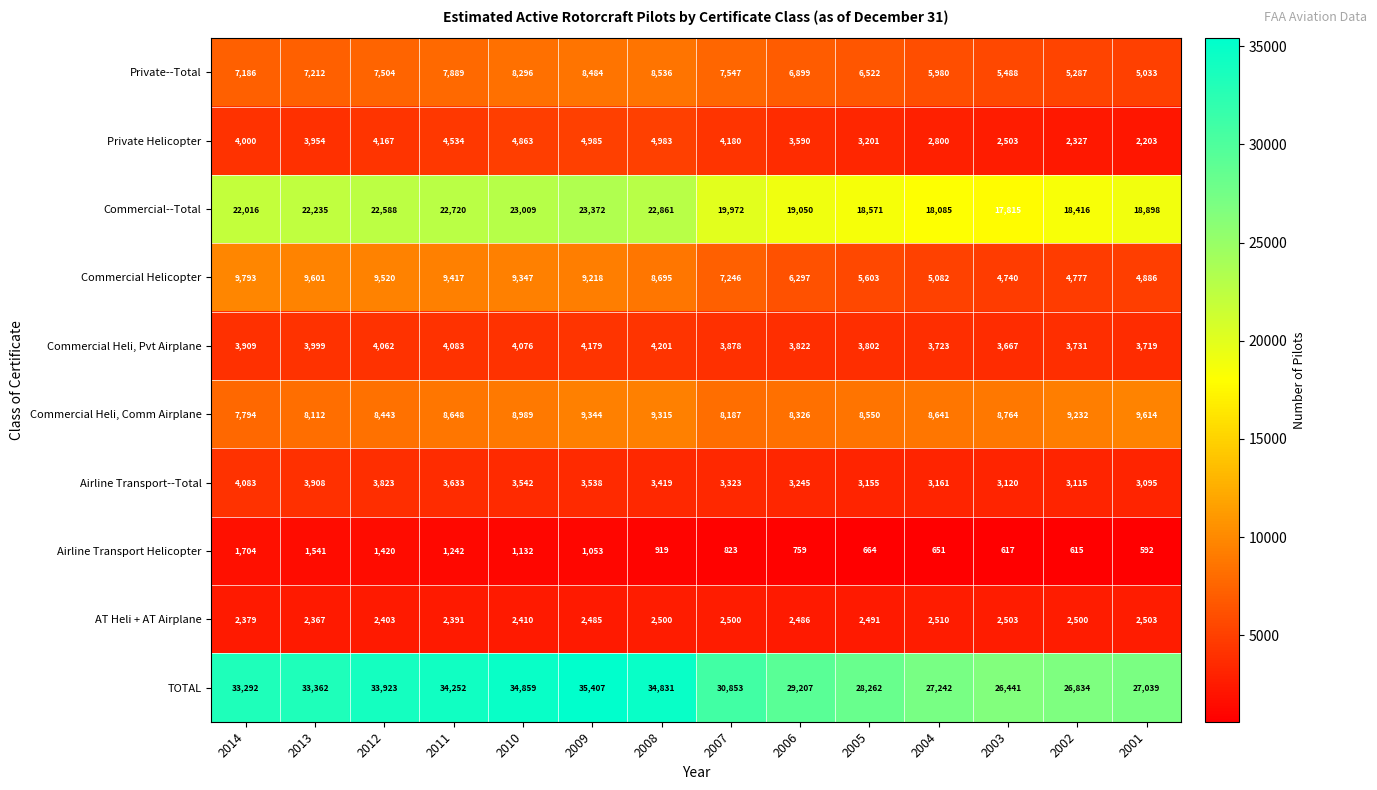

What is the greatest value displayed?

35407